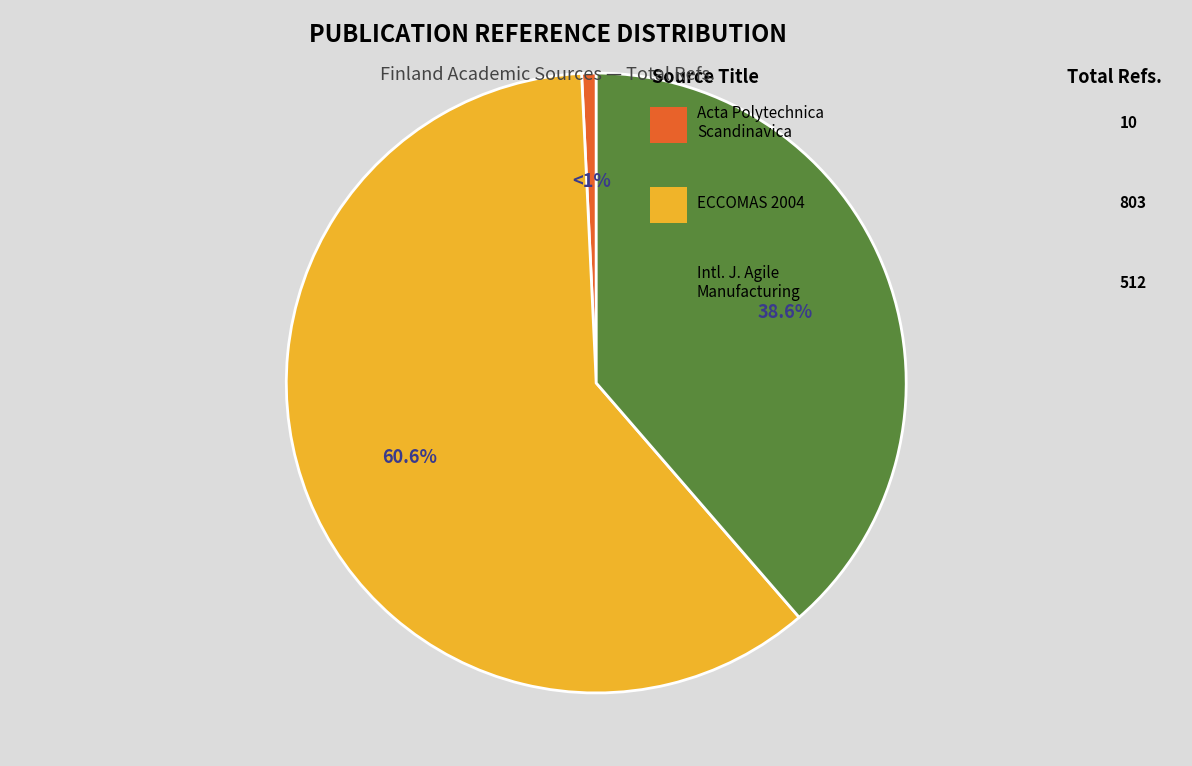

Does any single category account for the majority?

Yes